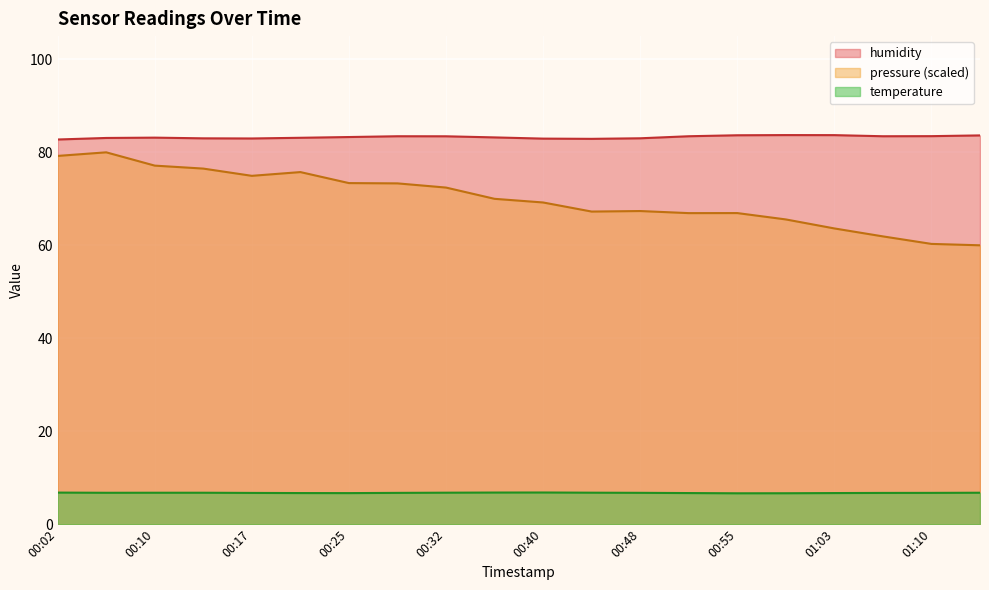

Which series has the largest total across all categories?

humidity